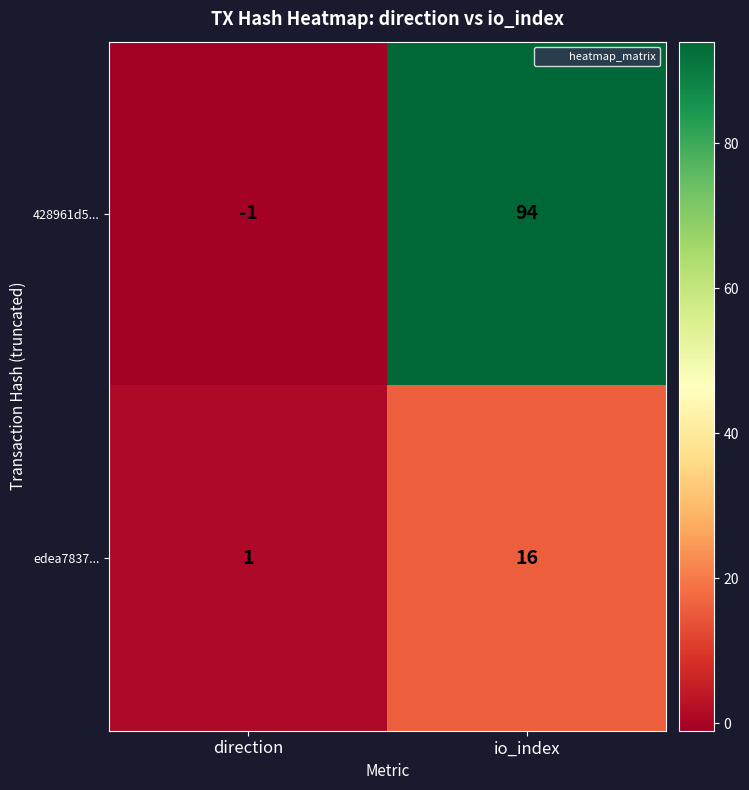

At which category does the chart reach its minimum across all series?

direction